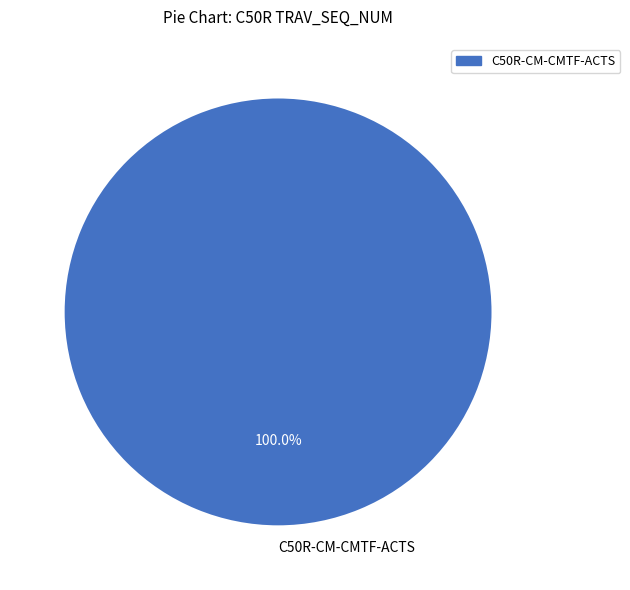

Rank the categories by value from highest to lowest.

C50R-CM-CMTF-ACTS